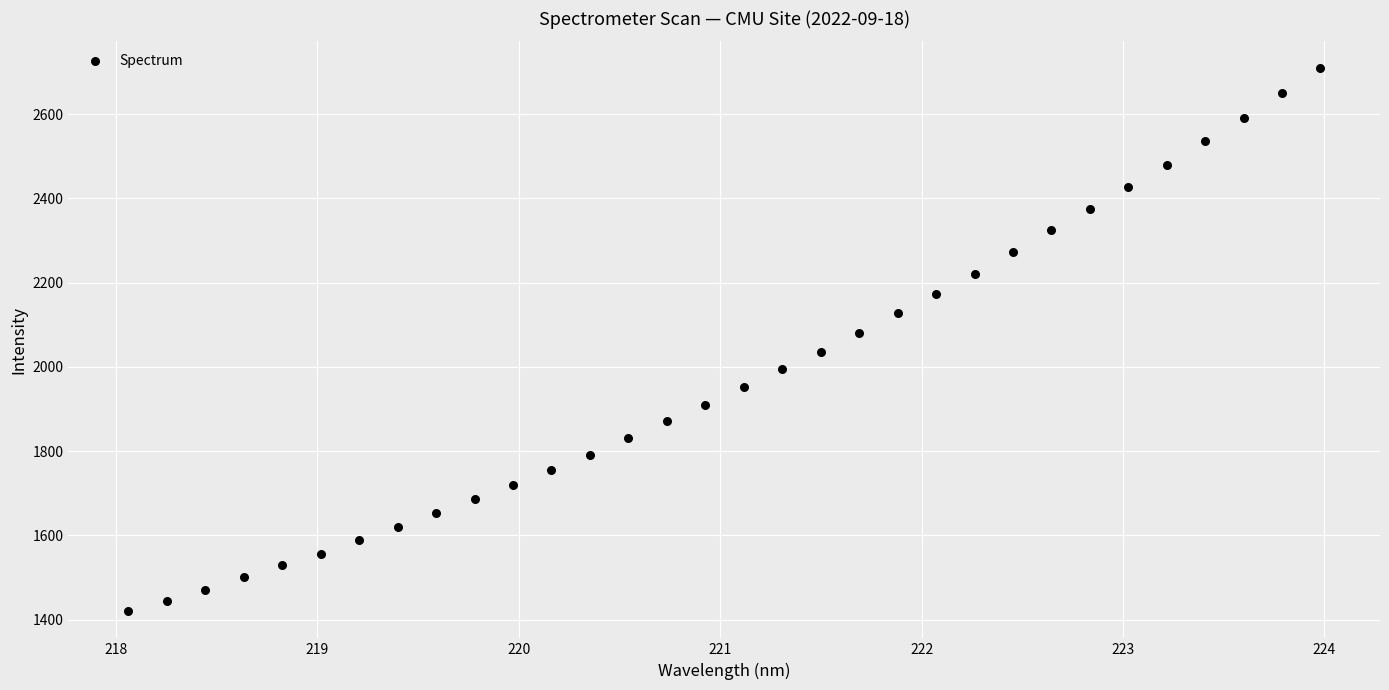

What is the range of Y values (max minus min)?

1288.2